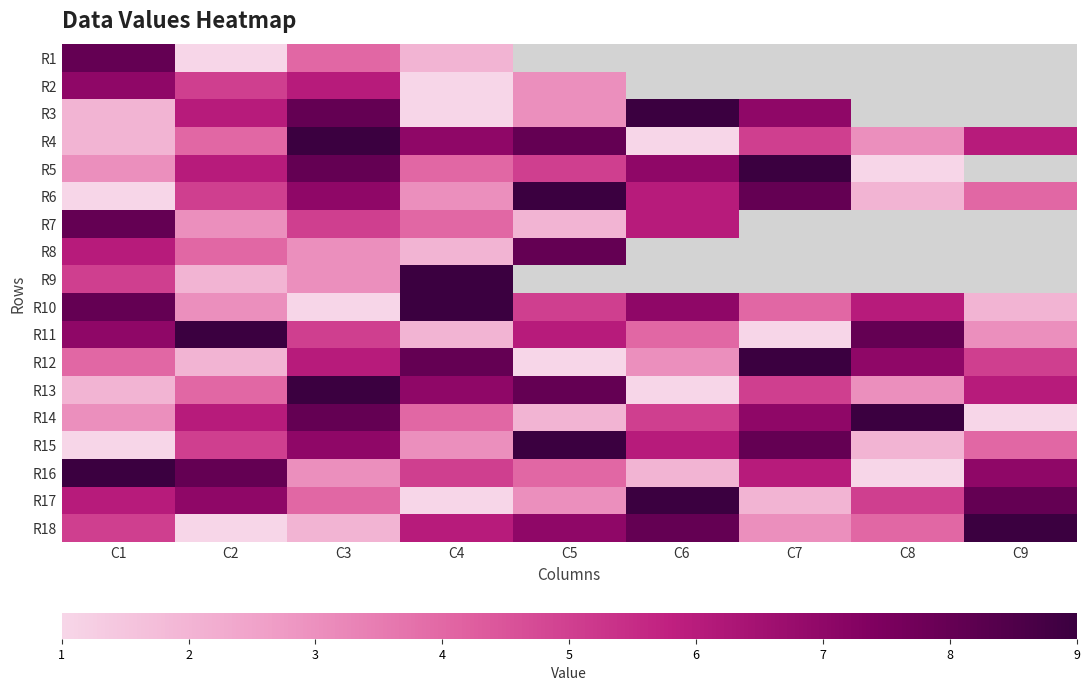

What is the spread (max minus min) of values at C4?

8.0